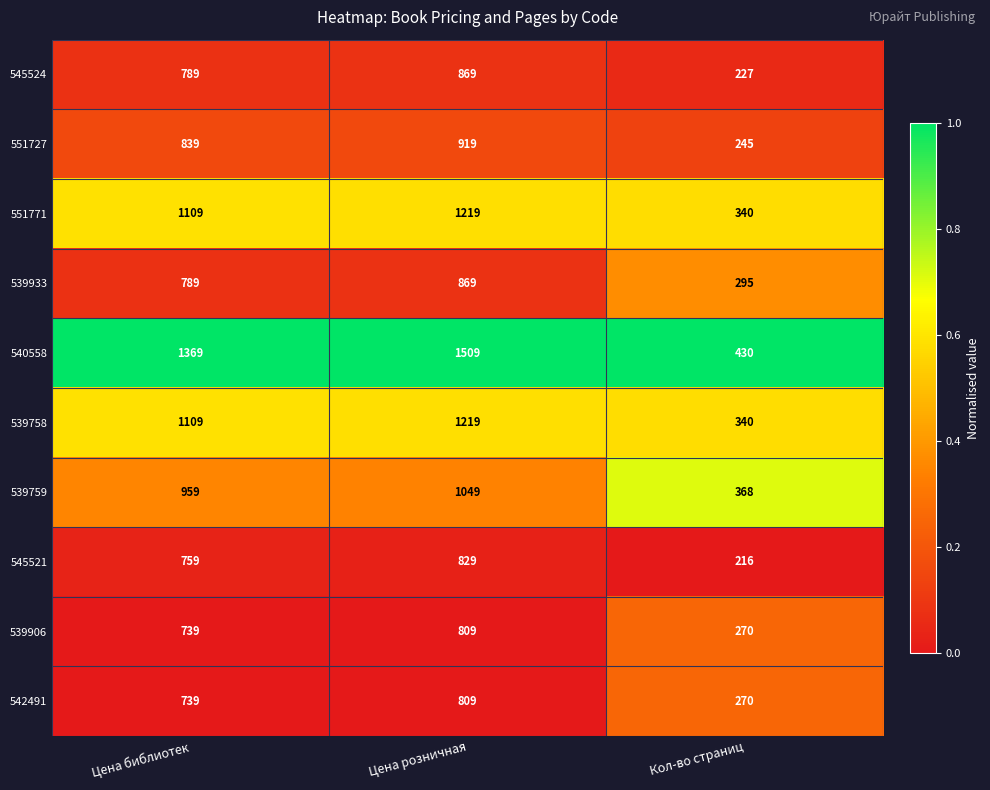

What is the greatest value displayed?

1509